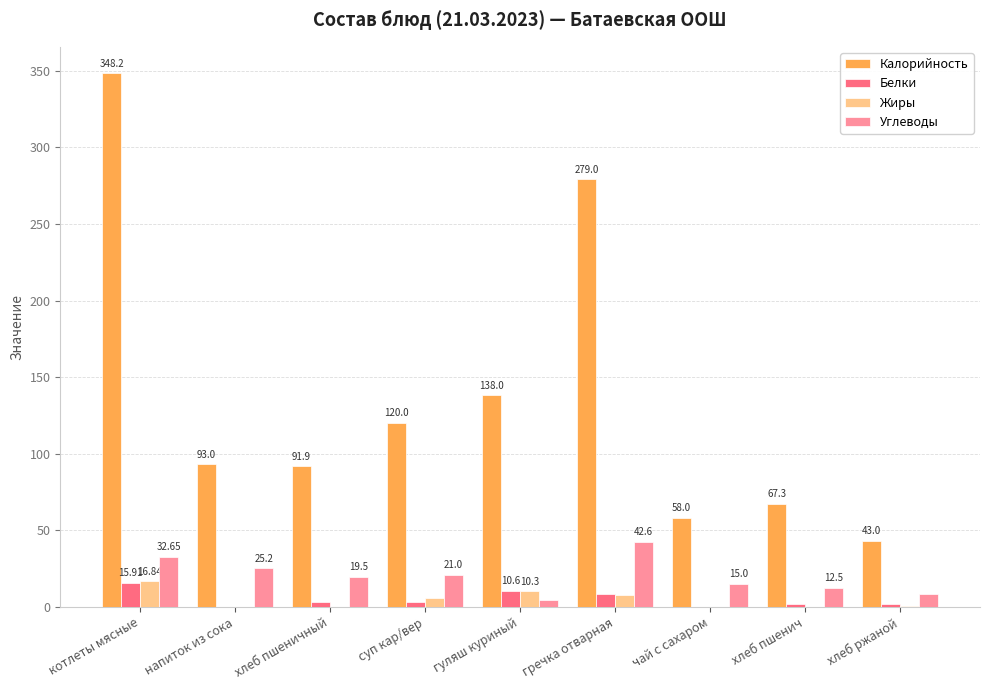

What is the total value across all series at гуляш куриный?

163.4